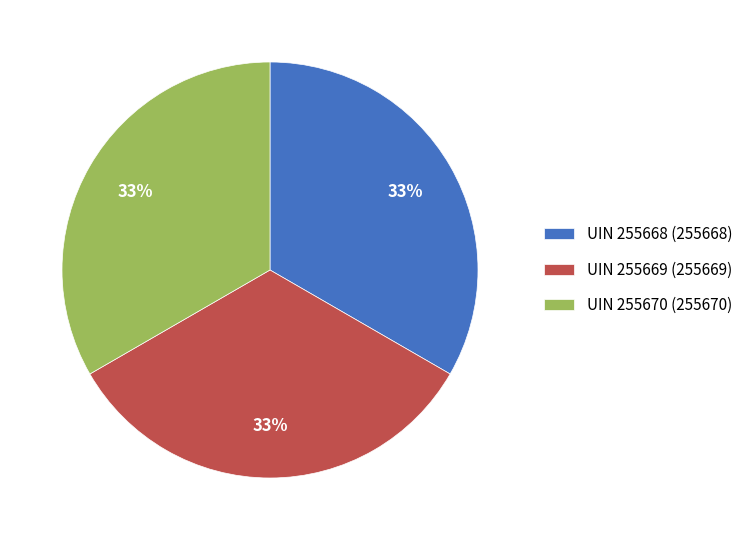

To the nearest percent, what is the average slice percentage?

33%